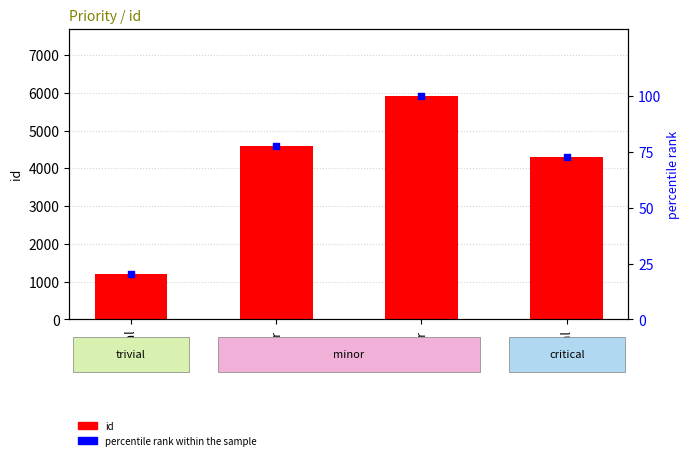

At which category is the sum across all series the highest?

minor